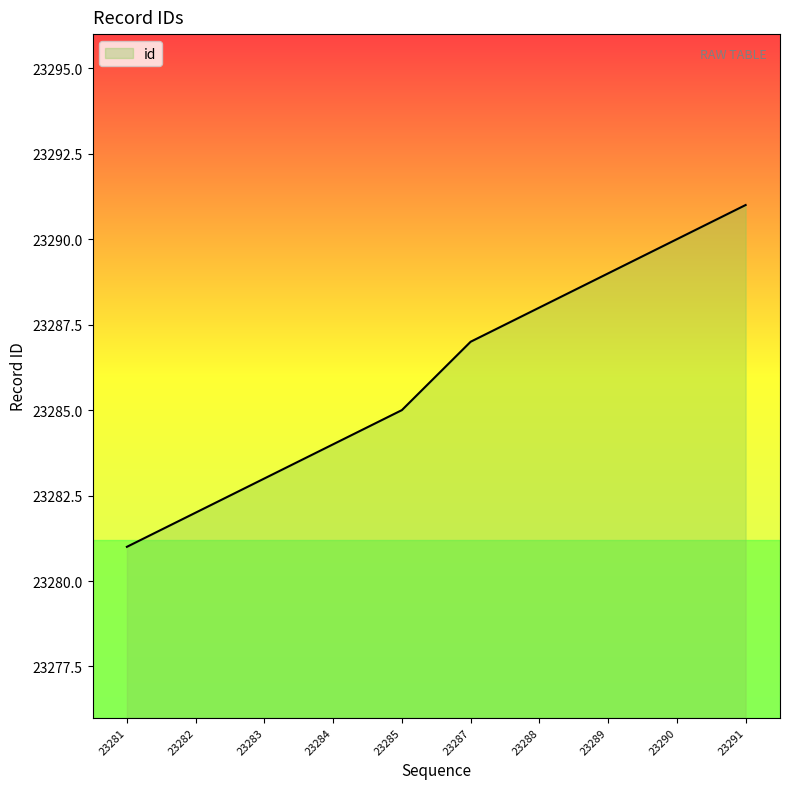

How many lines are shown in the chart?

1